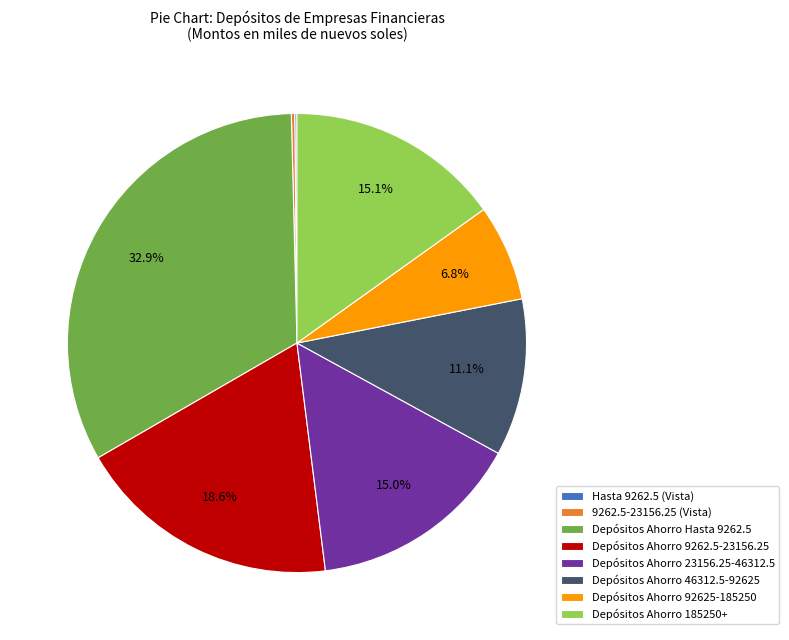

Which has a higher value, Depósitos Ahorro 92625-185250 or Depósitos Ahorro 9262.5-23156.25?

Depósitos Ahorro 9262.5-23156.25